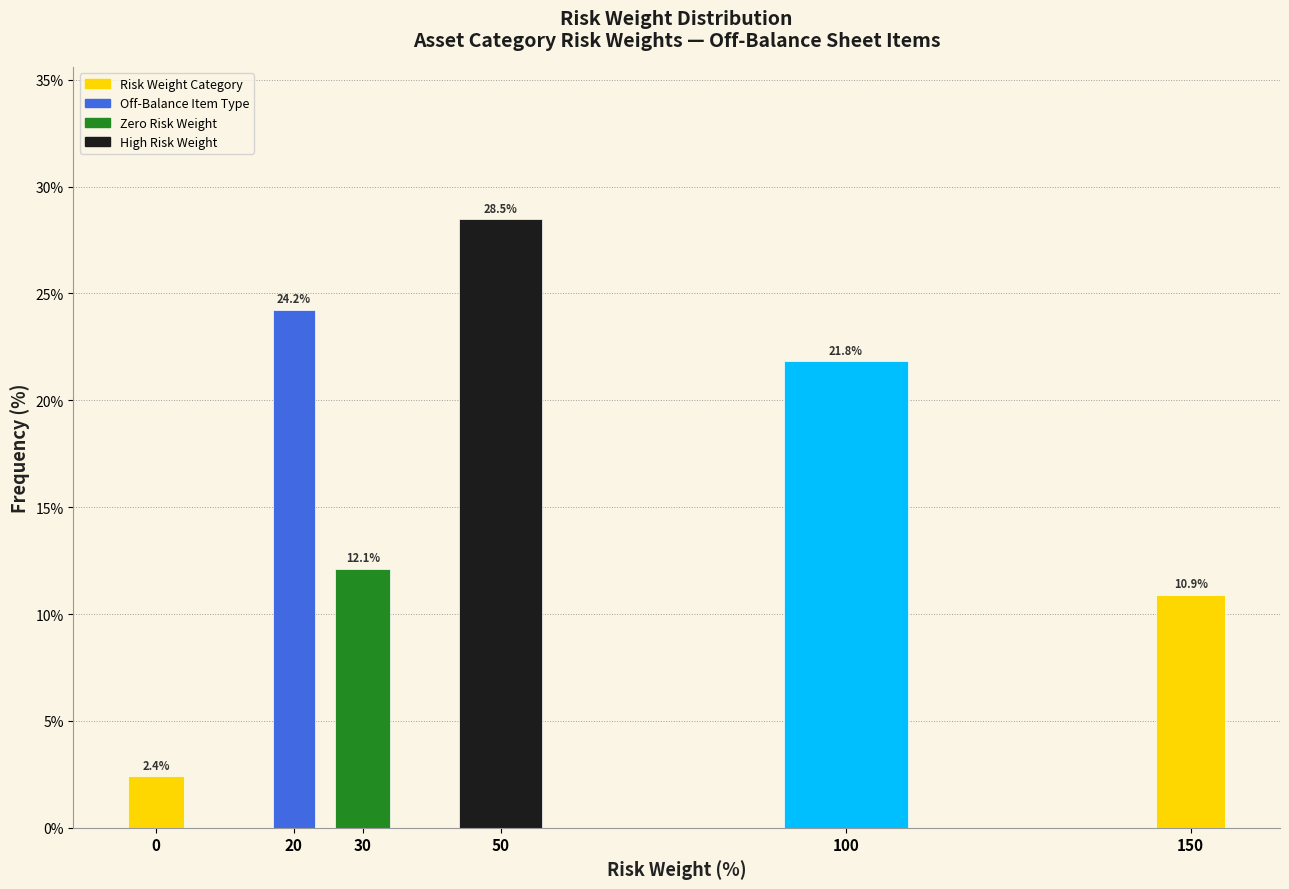

Reading right to left, transcribe all the data shown in this chart.

10.9	21.8	28.5	12.1	24.2	2.4